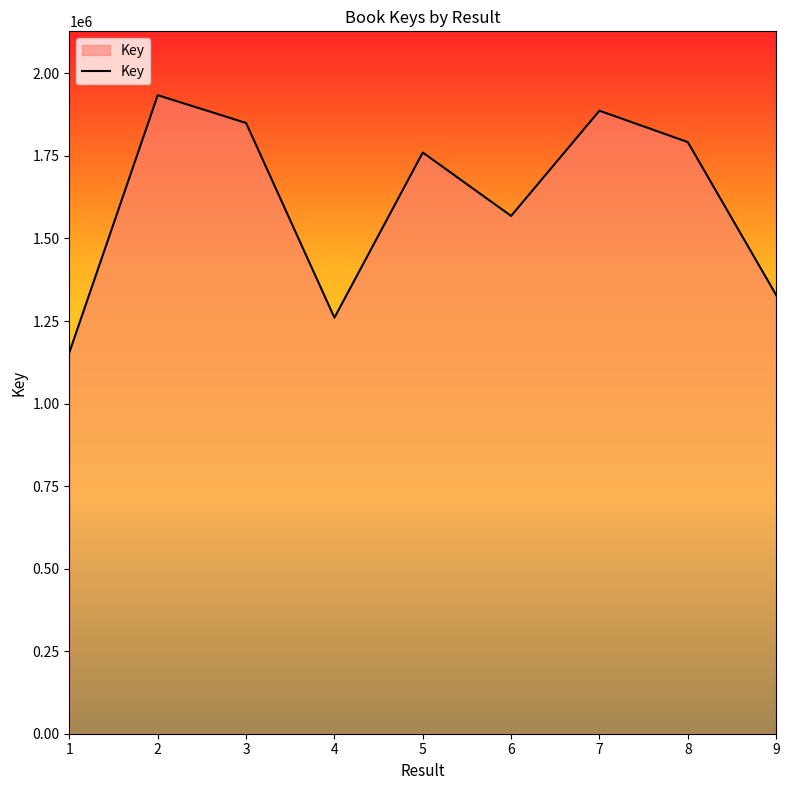

How many interior local peaks (higher than both neighbors) does the data have?

3